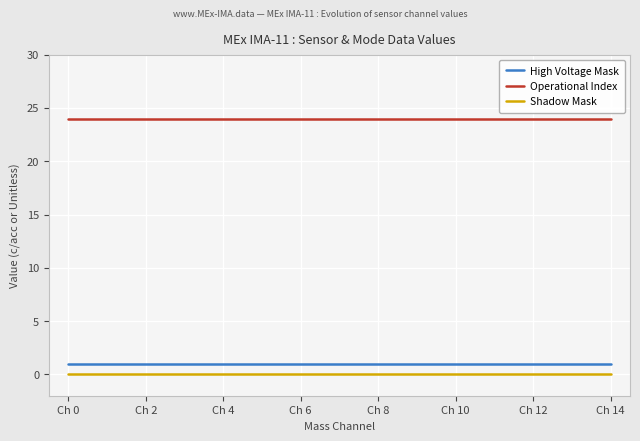

True or false: High Voltage Mask and Shadow Mask cross at least once.

False